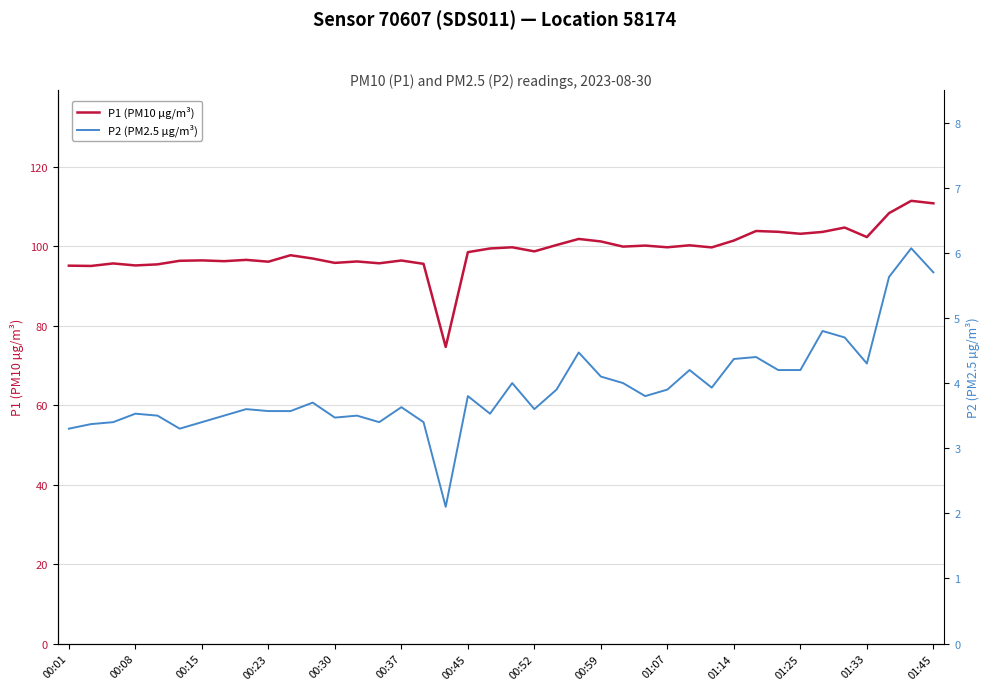

True or false: P1 (PM10 µg/m³) has a value of 102.4 at 01:33.

True